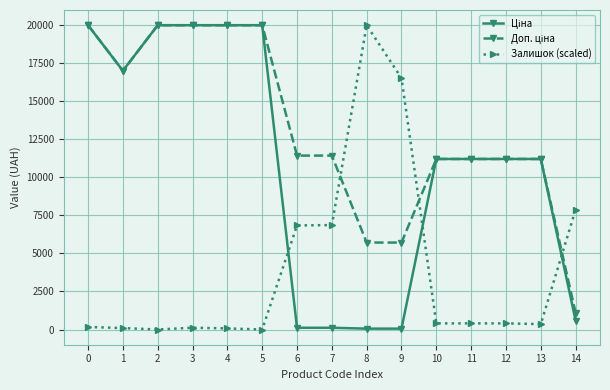

Is this an area chart (filled region under the line)?

No